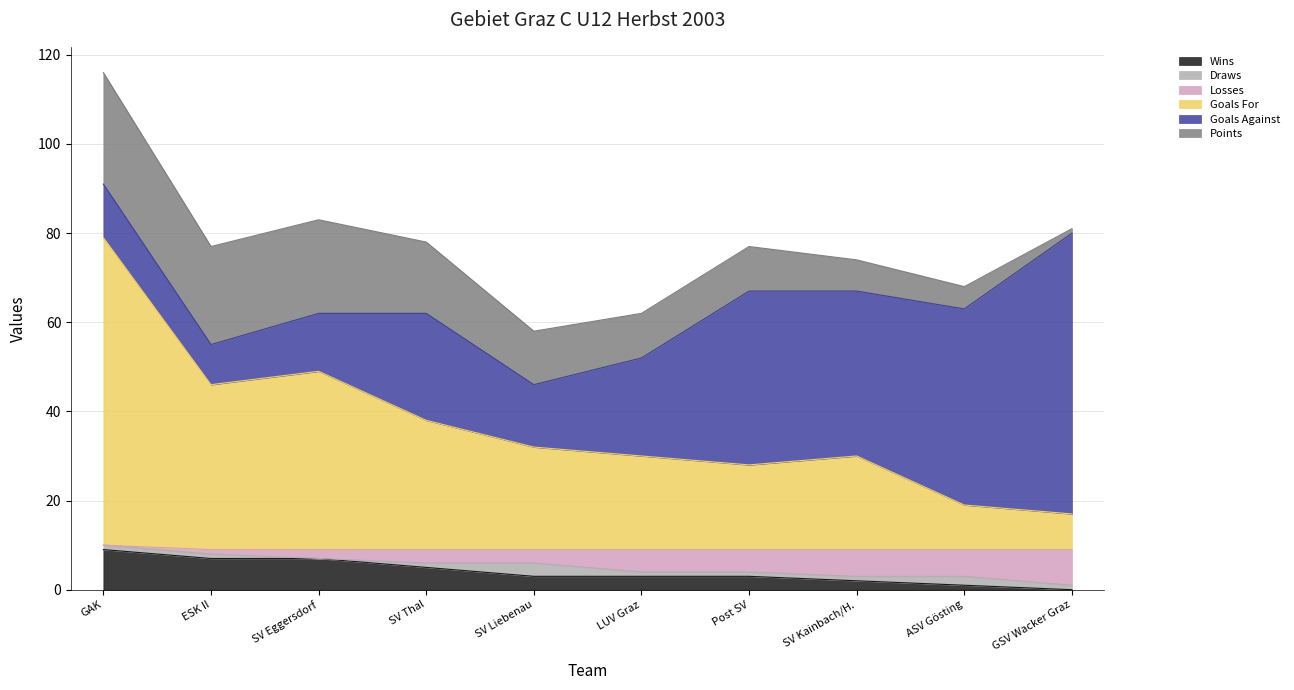

Count the Wins values in the range 2 to 7.

7